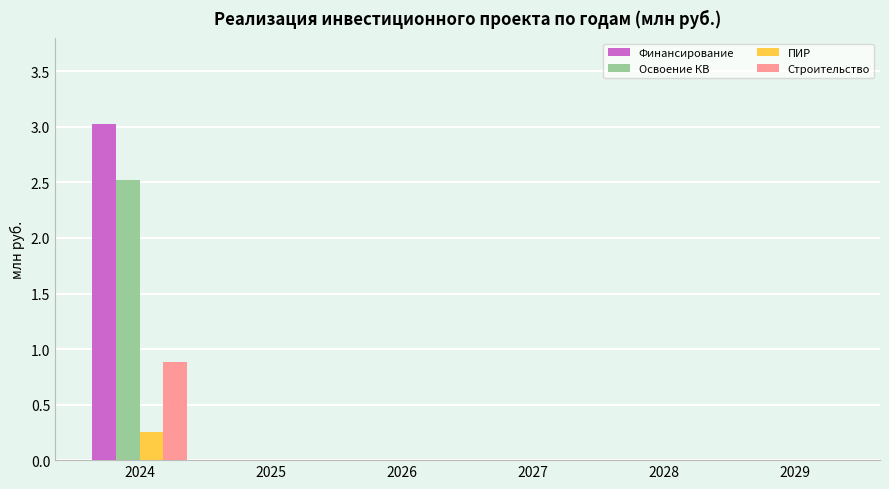

Which series changed the most between 2024 and 2029?

Финансирование